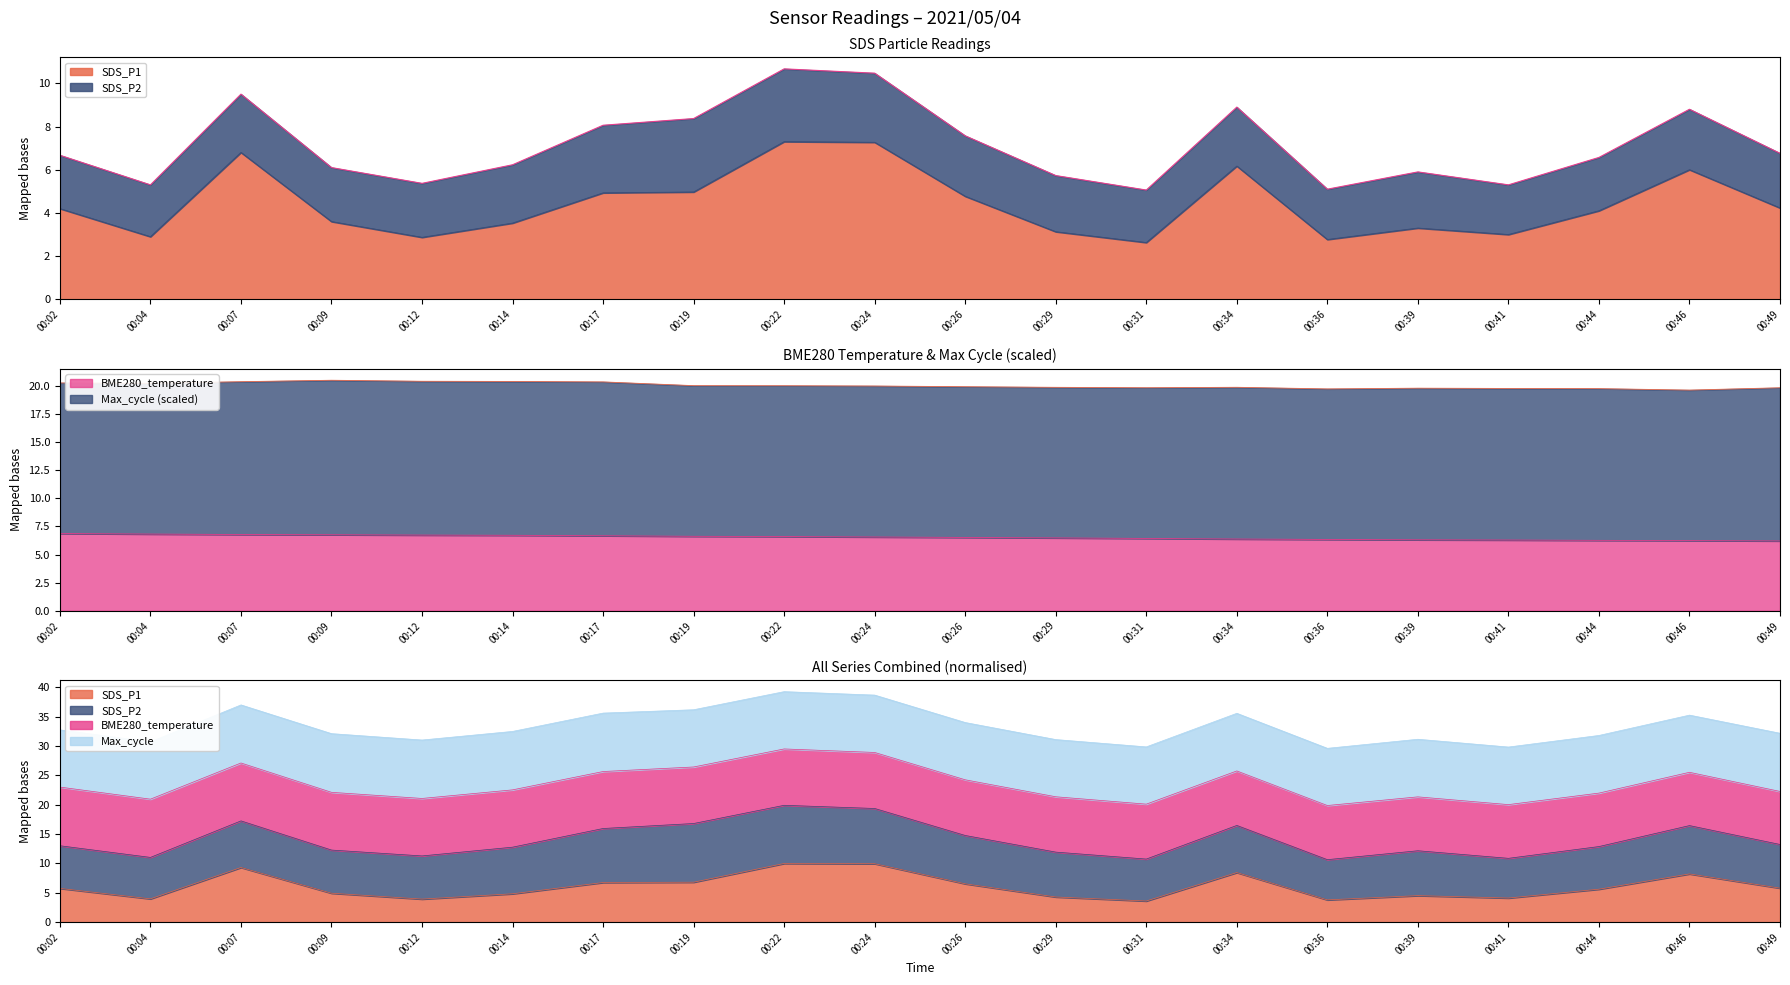

What is the sum of all SDS_P1 values?

88.5